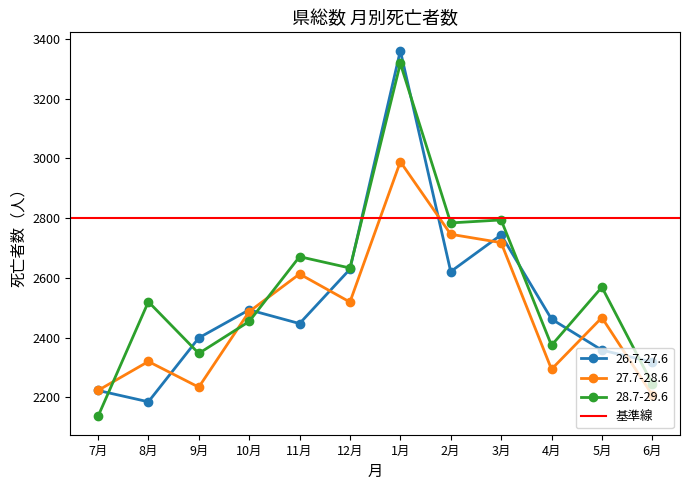

Which category has the highest value across all series?

1月